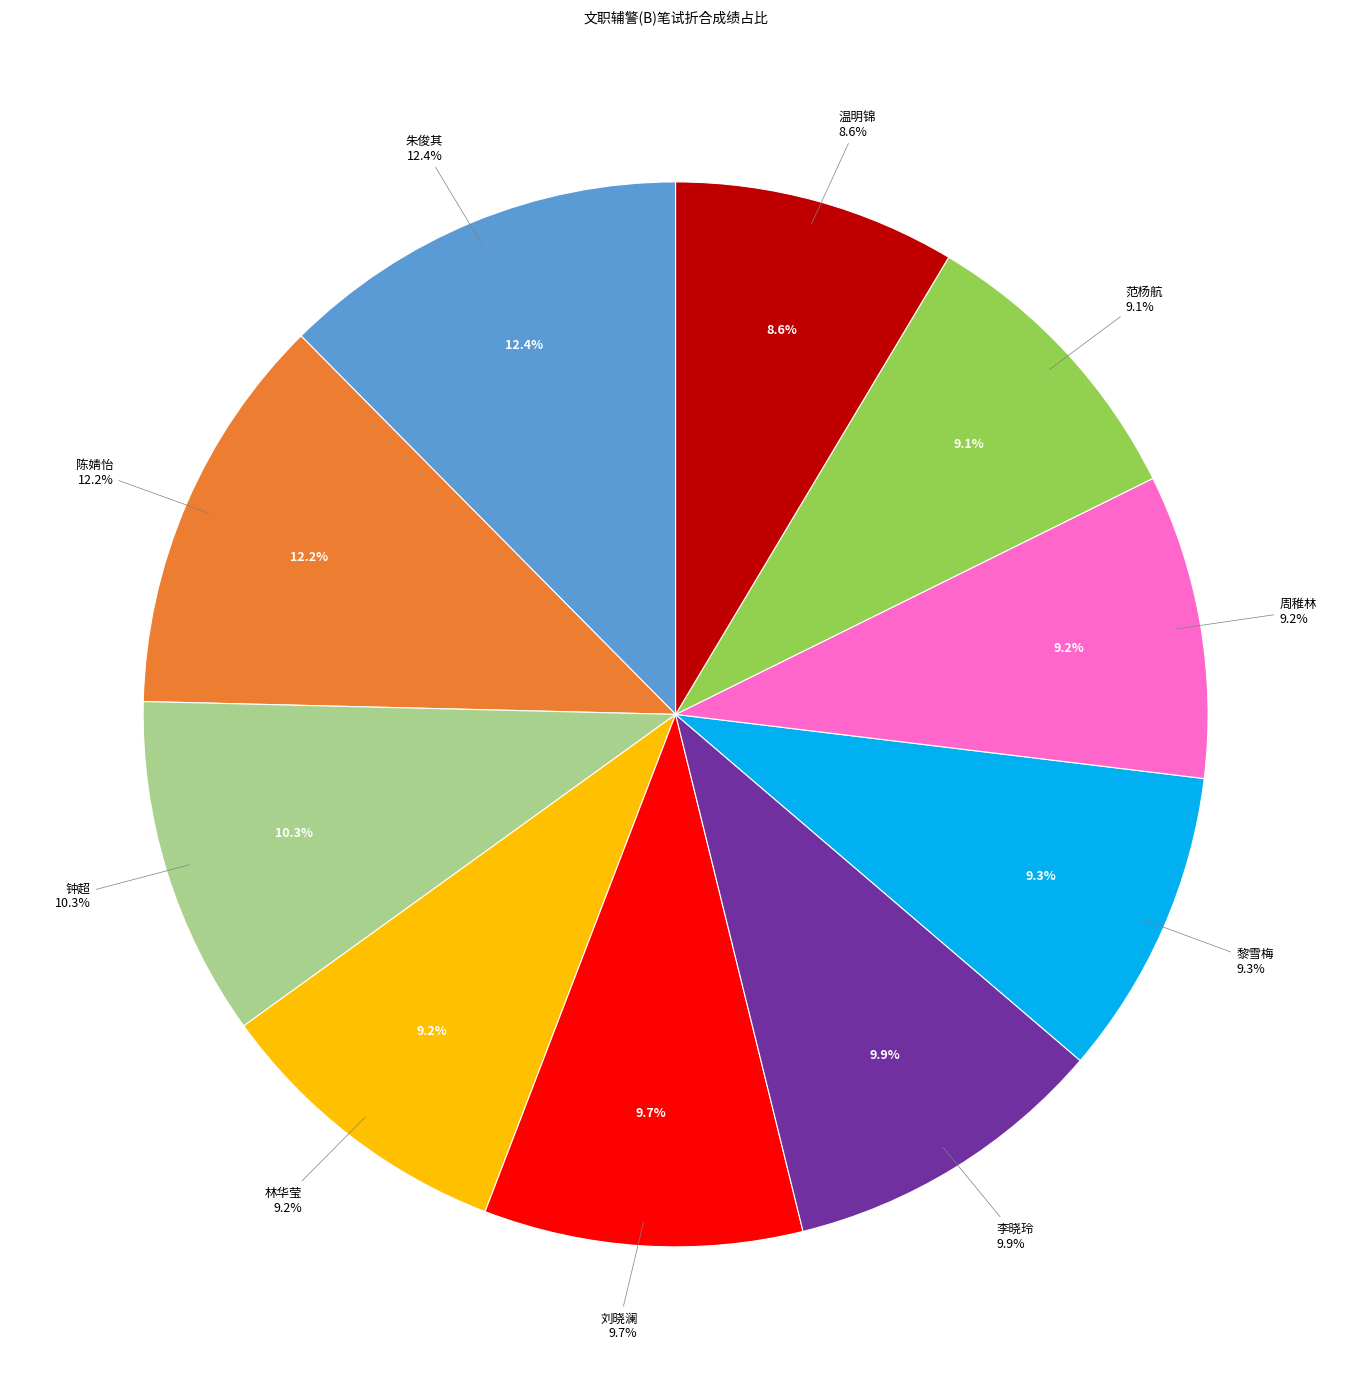

What is the largest slice in the pie chart?

朱俊其